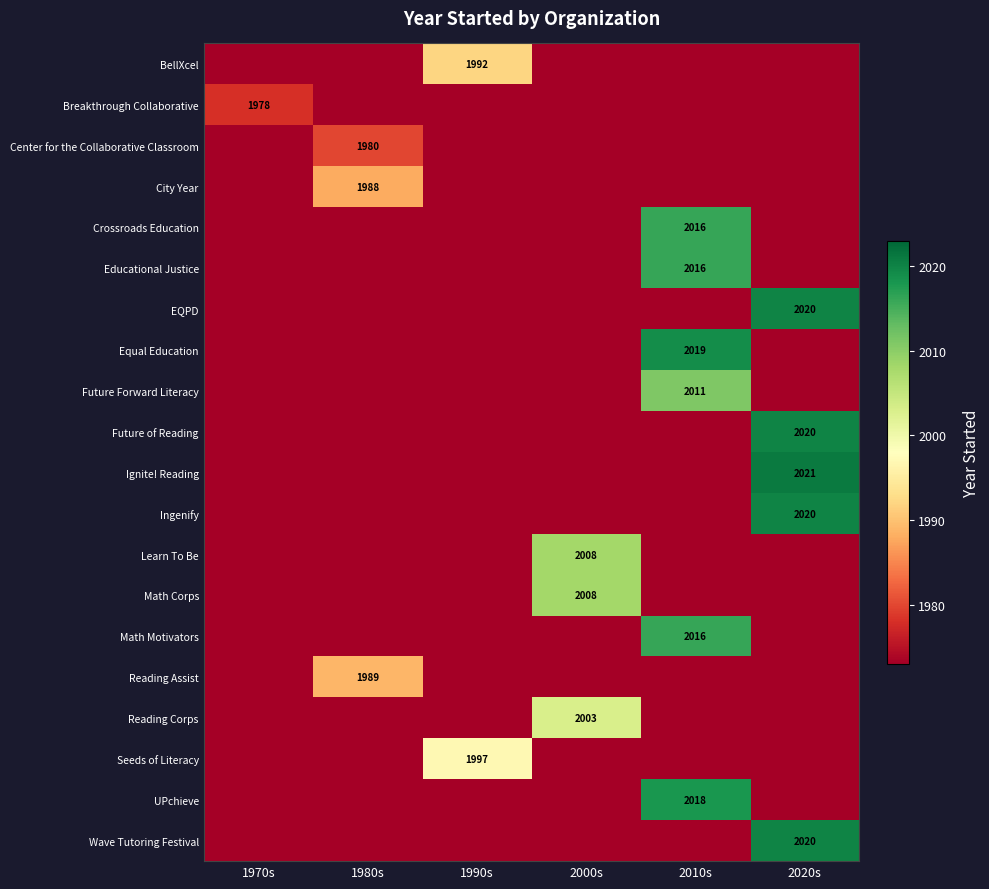

Is it true that Math Corps equals 862 at 2000s?

False